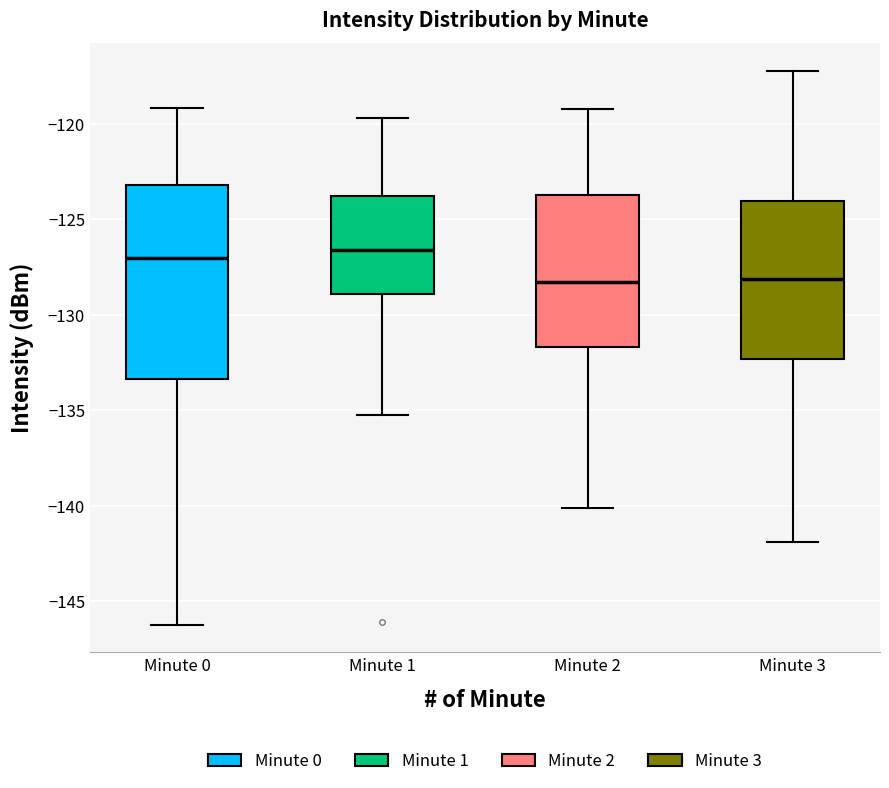

Reading left to right, read every box against the y-axis: the position of its median line, the range the box covers, and the ends of its whiskers. The values are not printed on the chart, so give them approximately, as read against the axis.

Minute 0: median -127.0, box -133.5 to -123.0, whiskers -146.0 to -119.0
Minute 1: median -126.5, box -129.0 to -124.0, whiskers -135.0 to -119.5
Minute 2: median -128.5, box -131.5 to -123.5, whiskers -140.0 to -119.0
Minute 3: median -128.0, box -132.5 to -124.0, whiskers -142.0 to -117.0